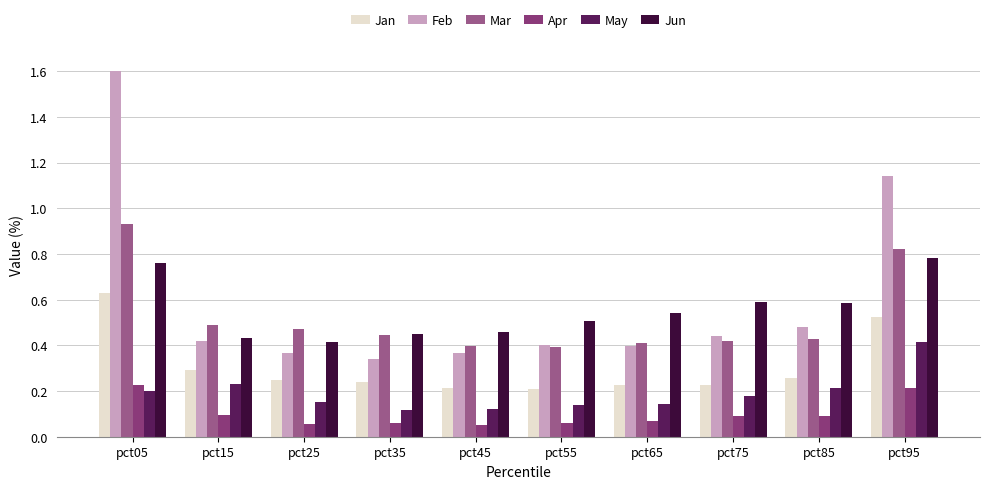

Reading left to right, extract all data points from this chart.

Jan: 0.6	0.3	0.2	0.2	0.2	0.2	0.2	0.2	0.3	0.5
Feb: 1.6	0.4	0.4	0.3	0.4	0.4	0.4	0.4	0.5	1.1
Mar: 0.9	0.5	0.5	0.4	0.4	0.4	0.4	0.4	0.4	0.8
Apr: 0.2	0.1	0.1	0.1	0.1	0.1	0.1	0.1	0.1	0.2
May: 0.2	0.2	0.2	0.1	0.1	0.1	0.1	0.2	0.2	0.4
Jun: 0.8	0.4	0.4	0.4	0.5	0.5	0.5	0.6	0.6	0.8